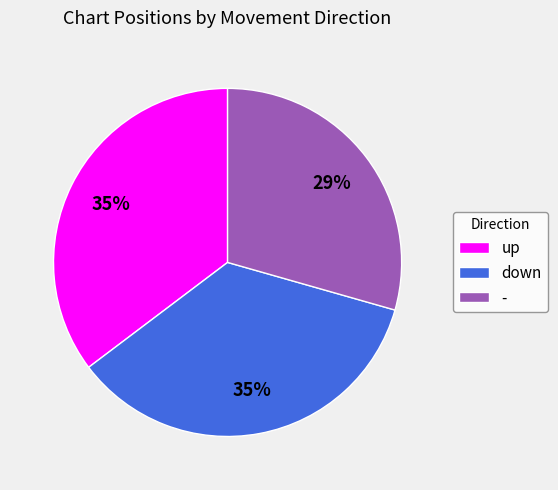

To the nearest percent, what is the combined percentage of up and down?

71%